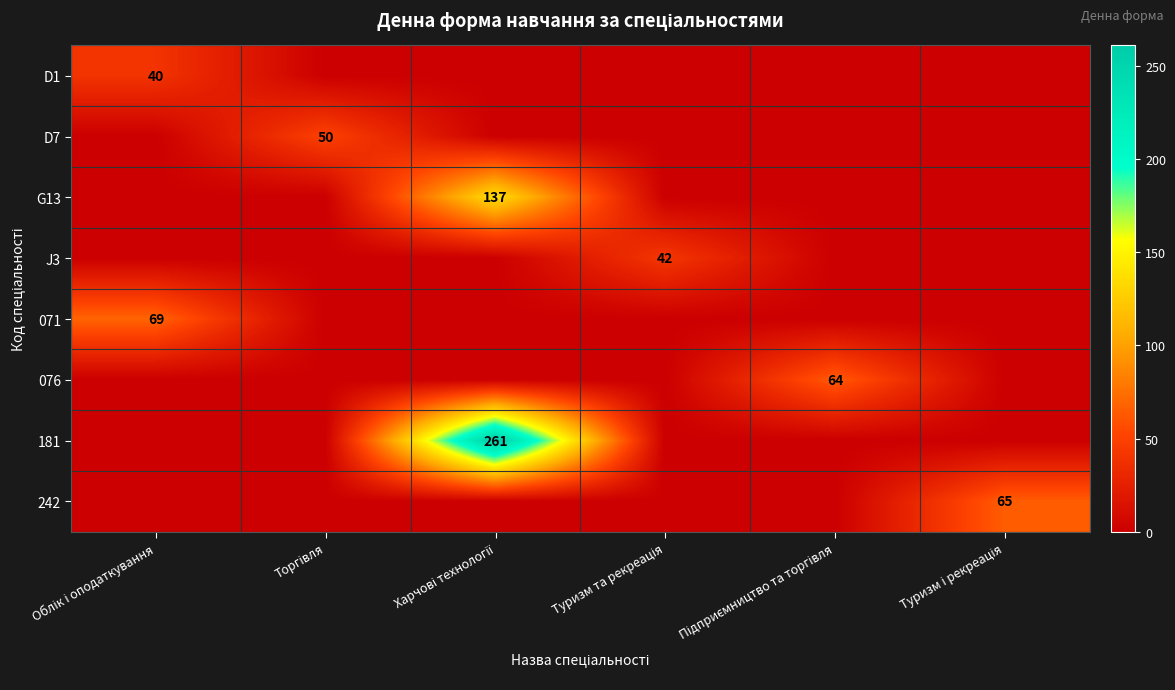

What value does the 181 series have at Харчові технології?

261